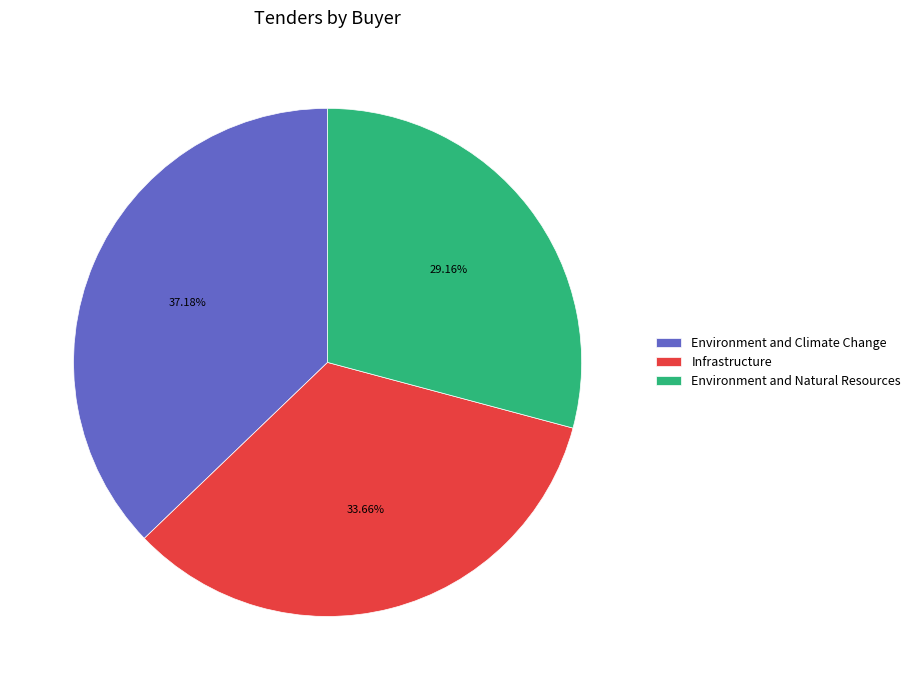

Which slice is the smallest?

Environment and Natural Resources